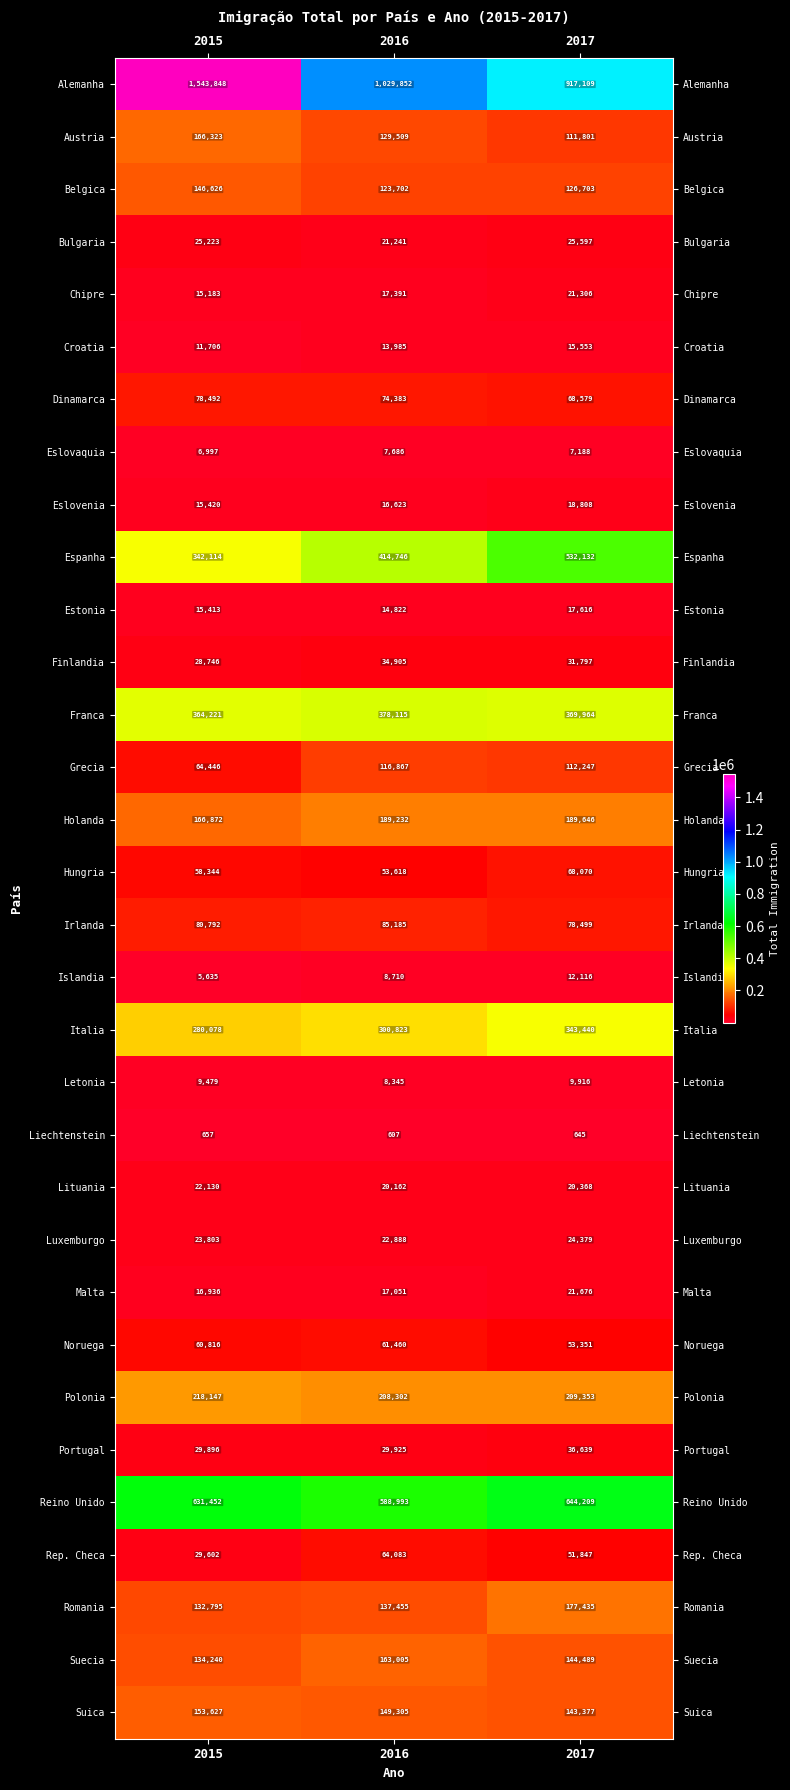

What is the maximum value shown in the chart?

1543848